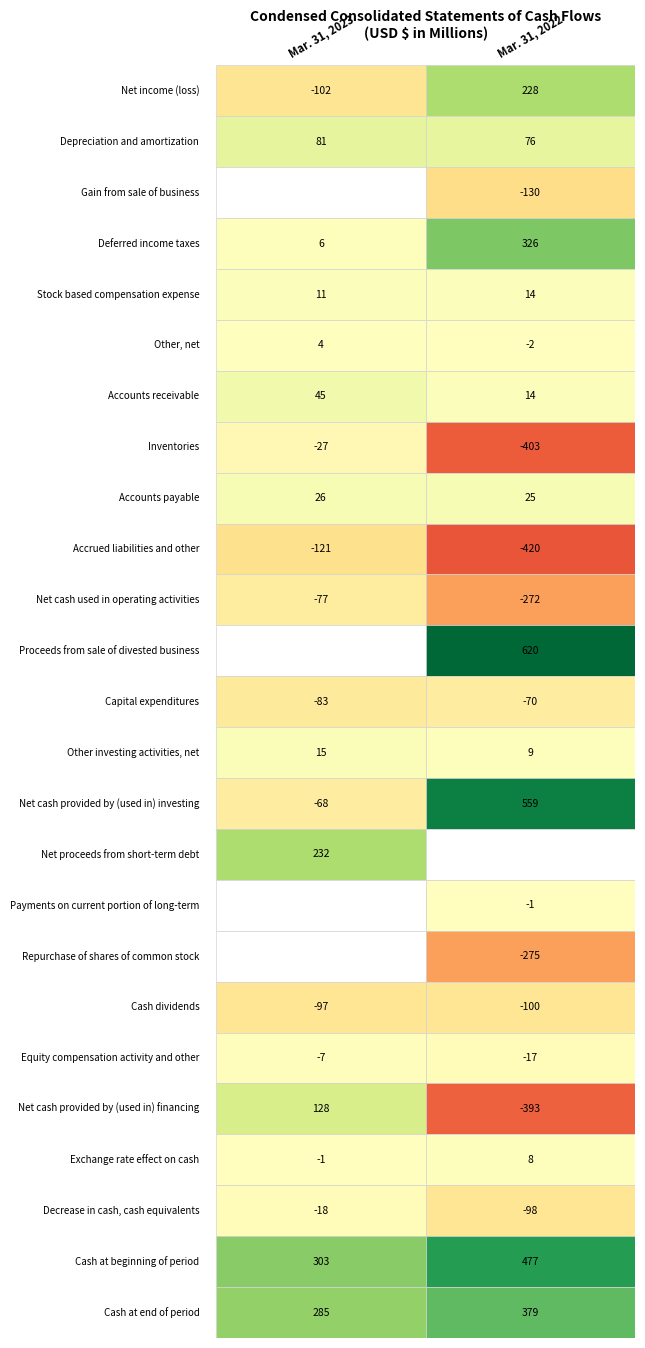

Which series changed the most between 8 and 17?

Mar. 31, 2022